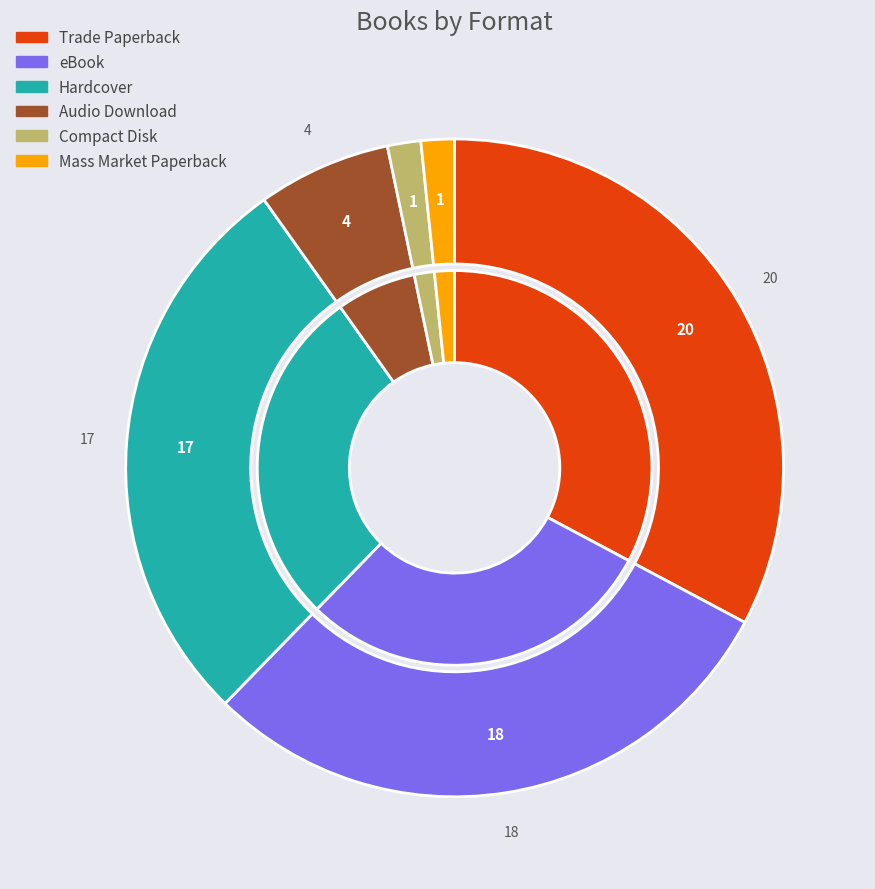

What is the ratio of the value at eBook to the value at Compact Disk?

18.0